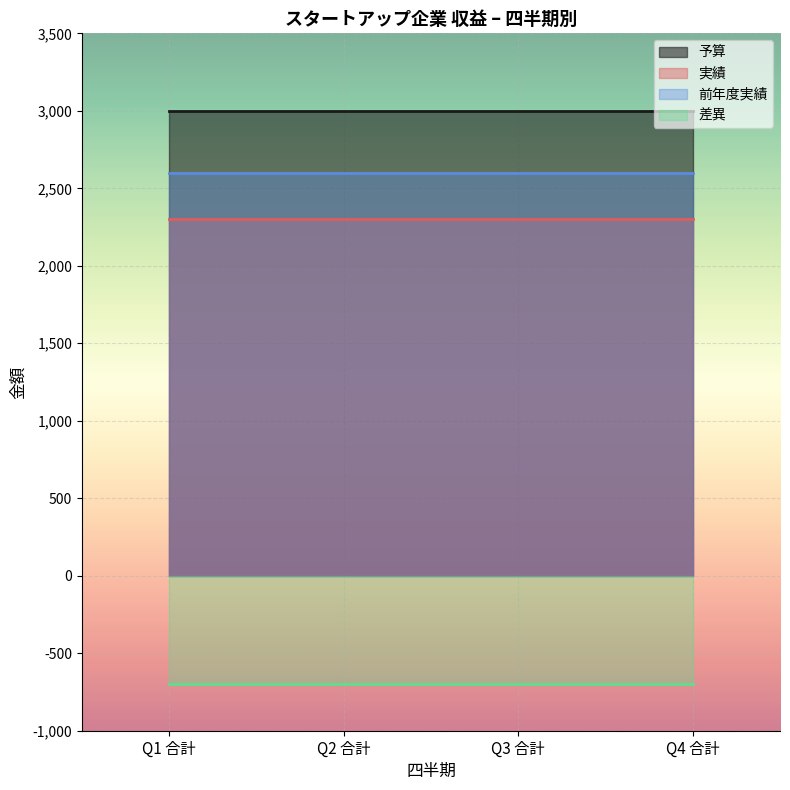

Reading left to right, transcribe all the data shown in this chart.

予算: 3000	3000	3000	3000
実績: 2300	2300	2300	2300
前年度実績: 2600	2600	2600	2600
差異: -700	-700	-700	-700